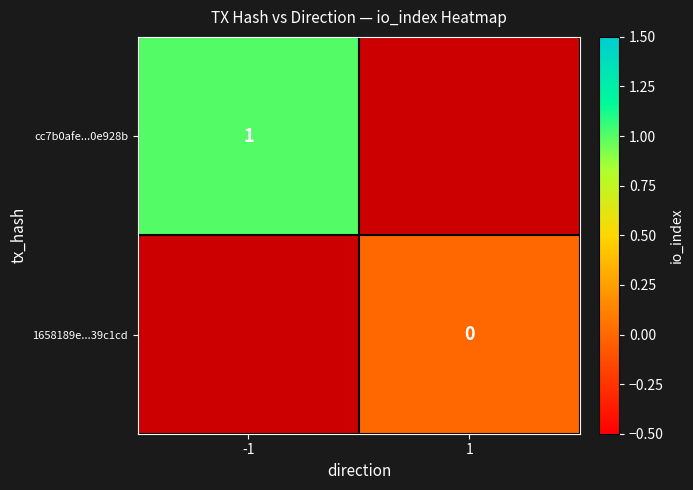

True or false: cc7b0afe...0e928b has a value of 1 at -1.

True